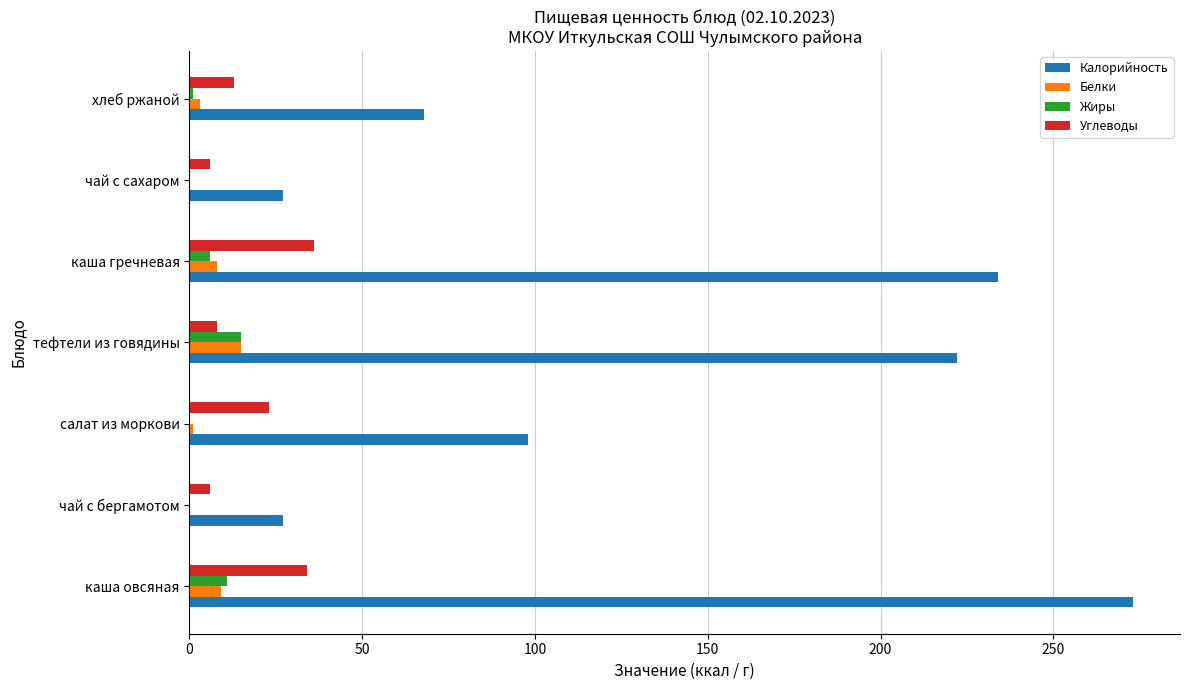

Which series changed the most between каша овсяная and каша гречневая?

Калорийность